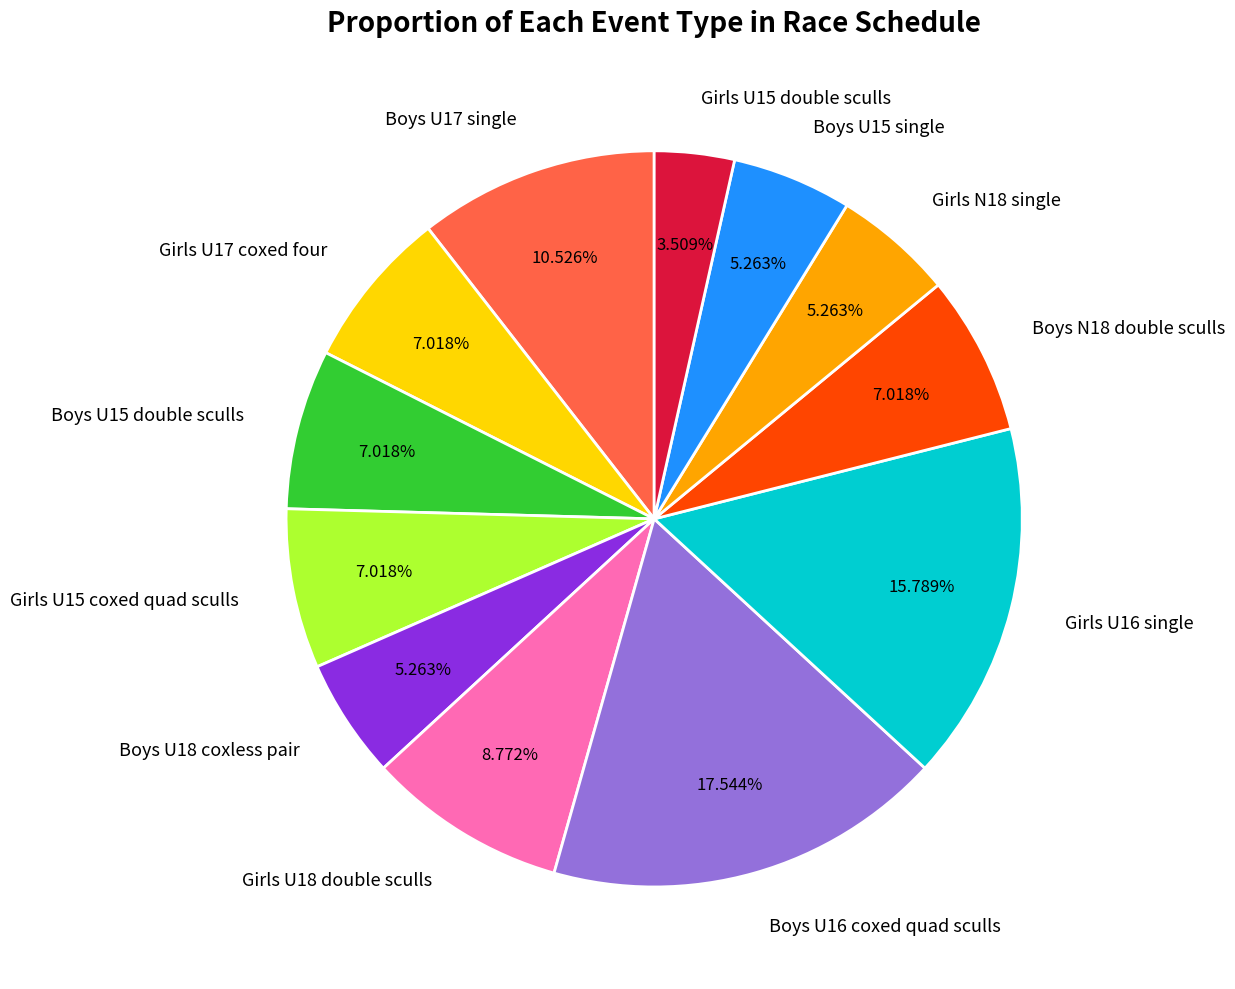

Which category has the biggest portion of the pie?

Boys U16 coxed quad sculls